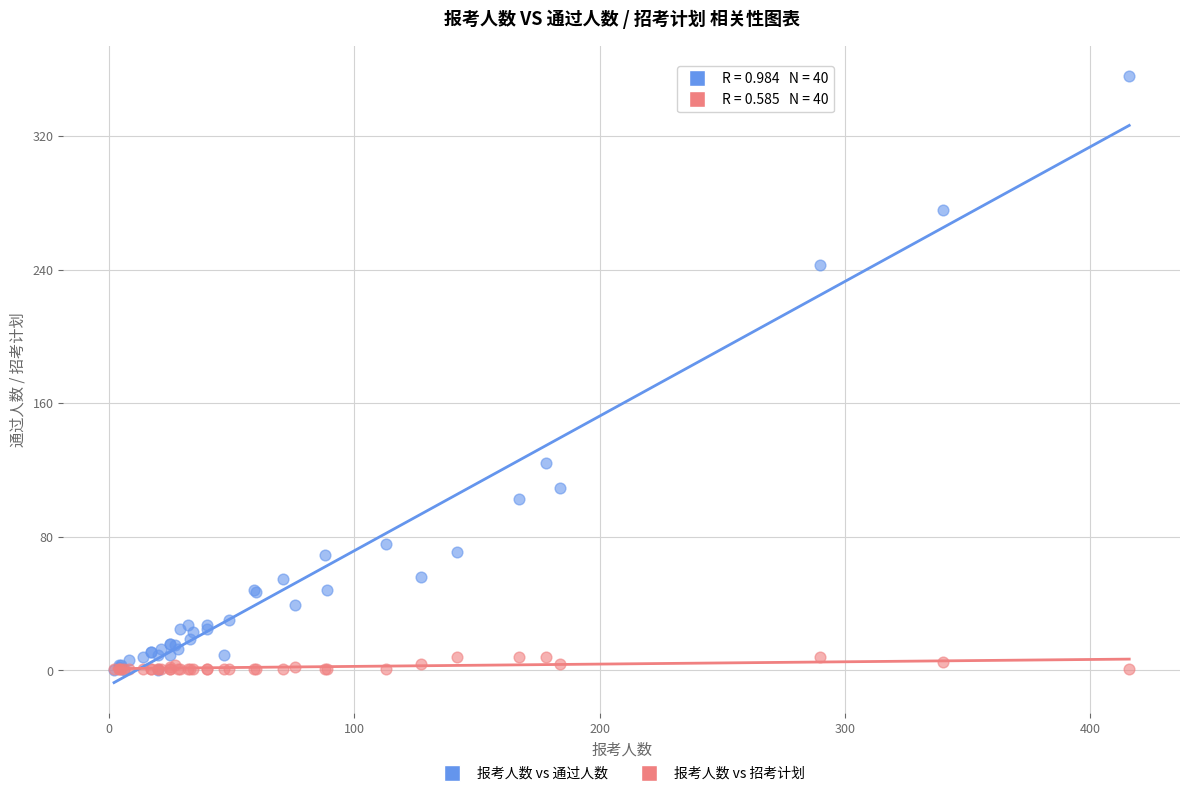

In the 报考人数 vs 通过人数 series, what Y value is closest to 178?

124